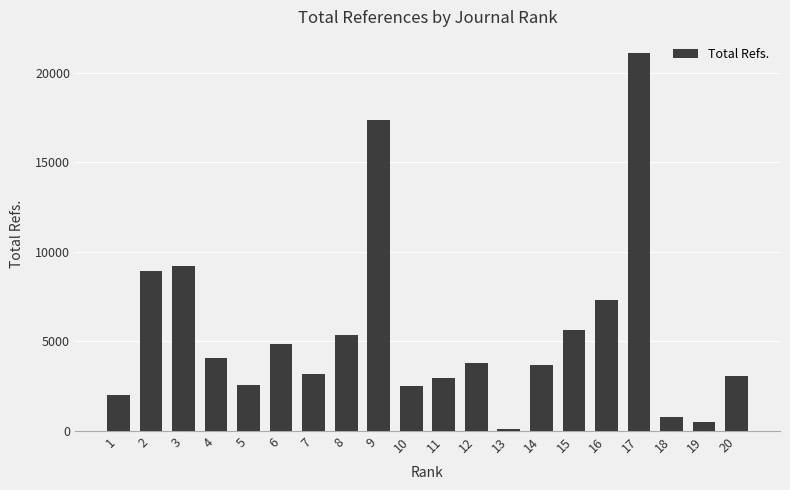

How many values are below 3802?

10